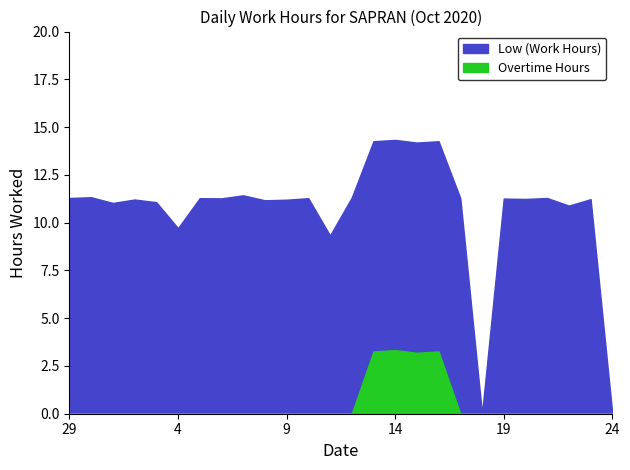

Count the number of categories in the chart.

26